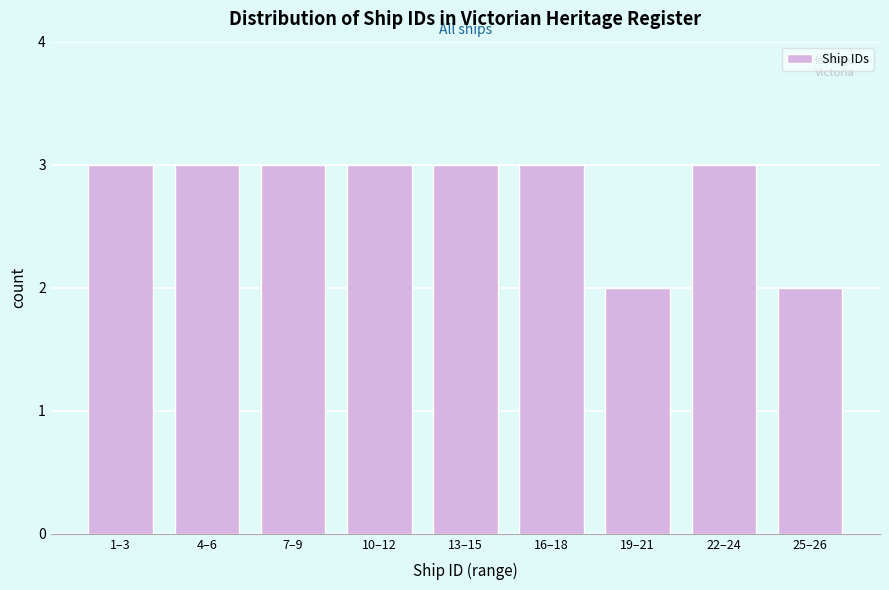

Reading right to left, list all the values displayed in this chart.

2	3	2	3	3	3	3	3	3